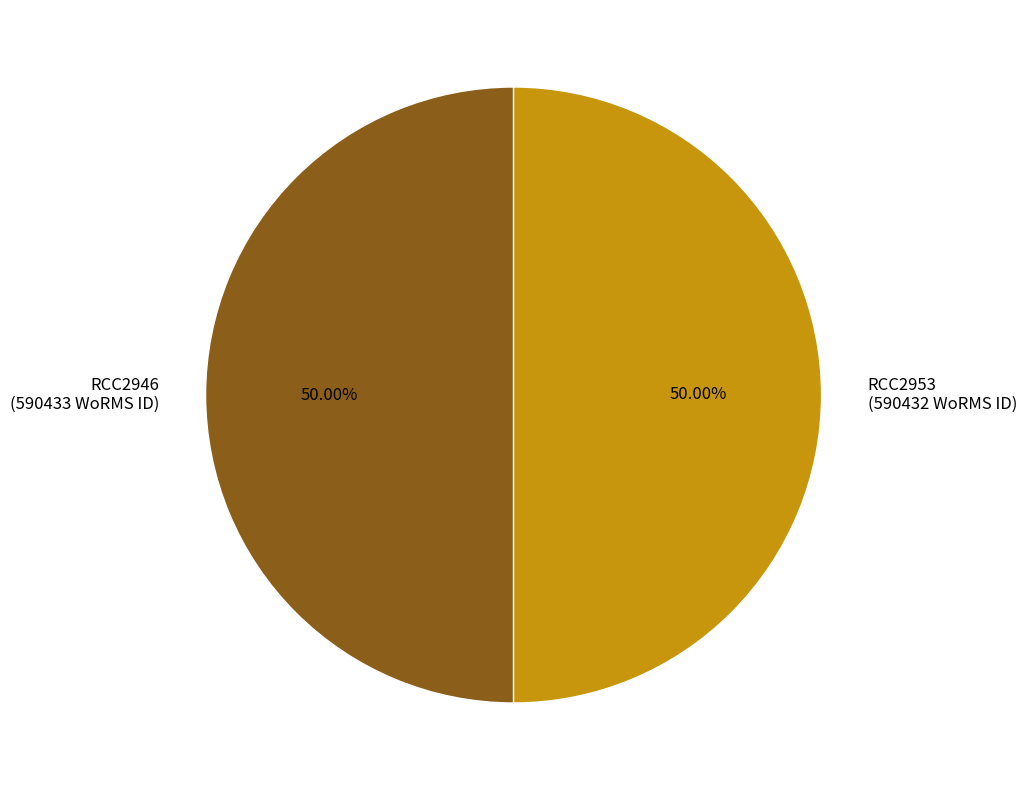

Count the number of slices in the pie.

2